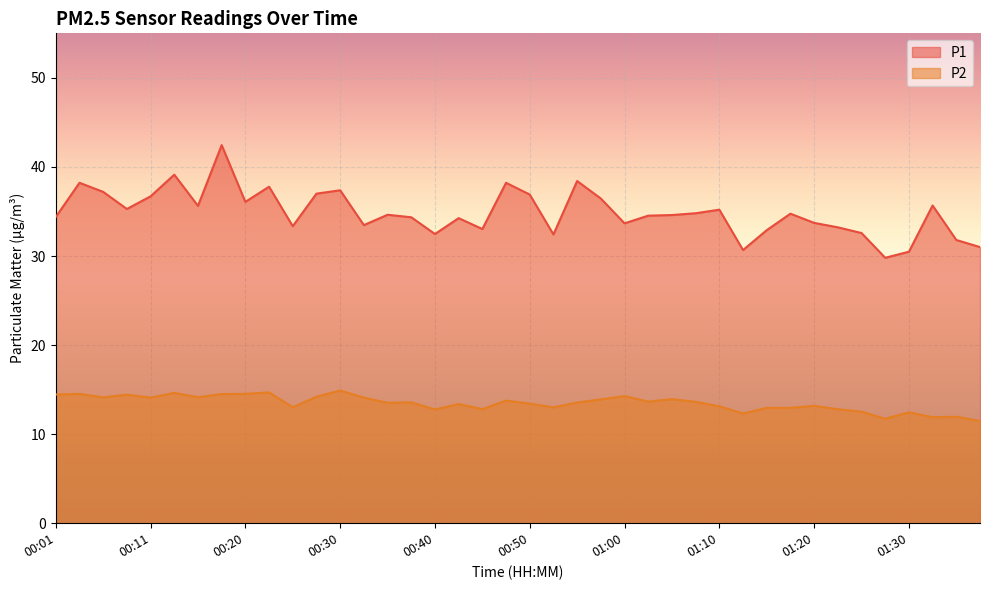

How many interior local peaks does the P1 series have?

12